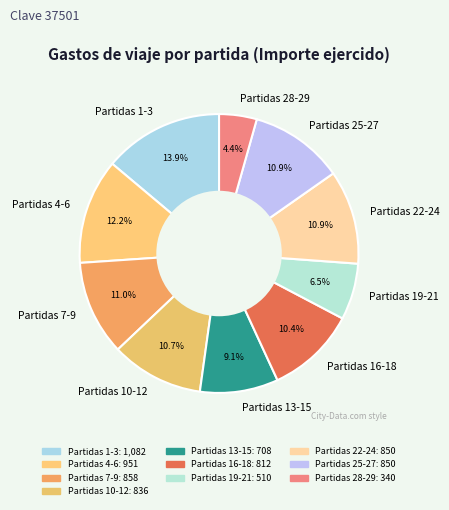

What is the smallest slice in the pie chart?

Partidas 28-29